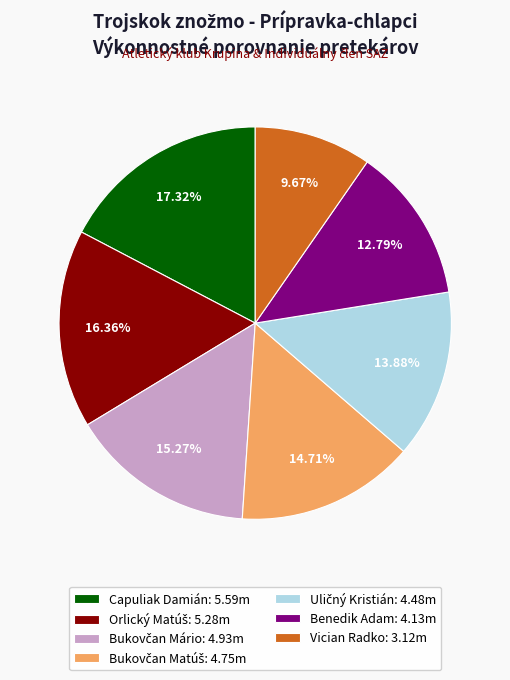

How many slices are in this pie chart?

7